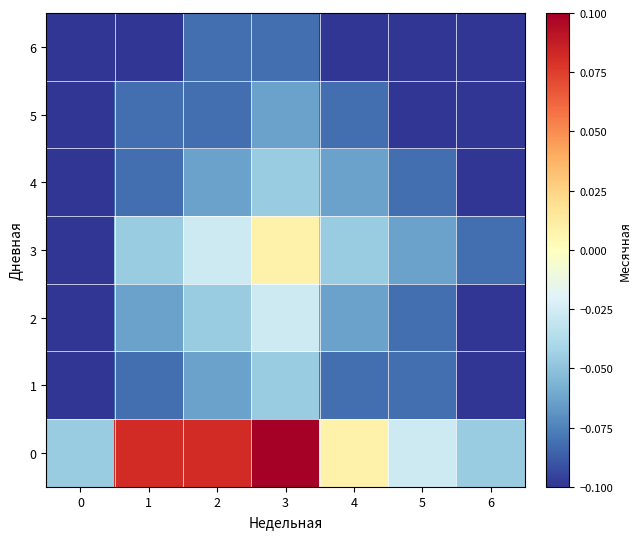

What is the total value across all series at 5?

-0.5